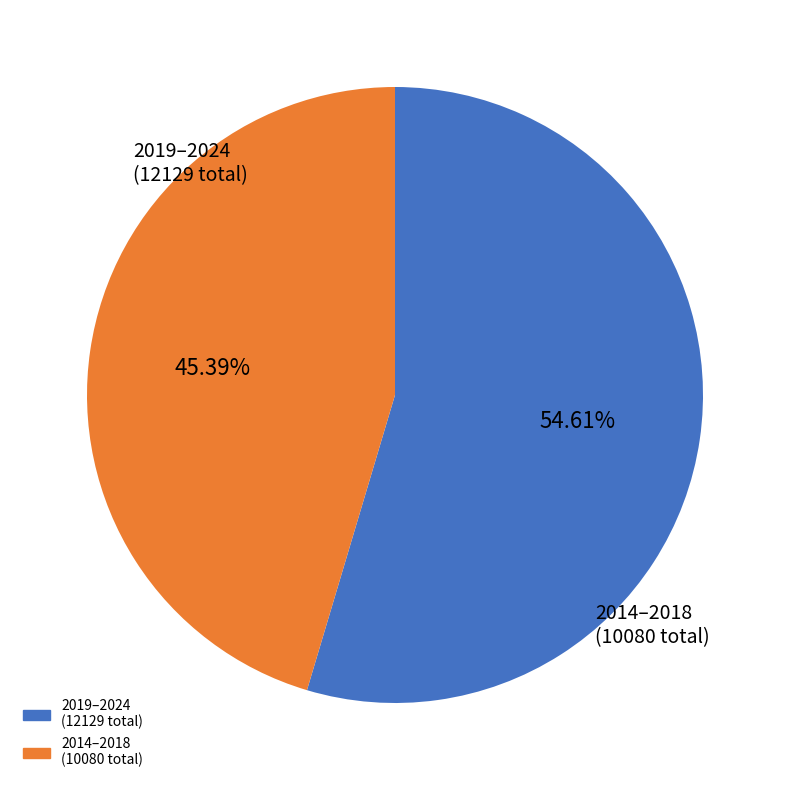

Does any single category account for the majority?

Yes